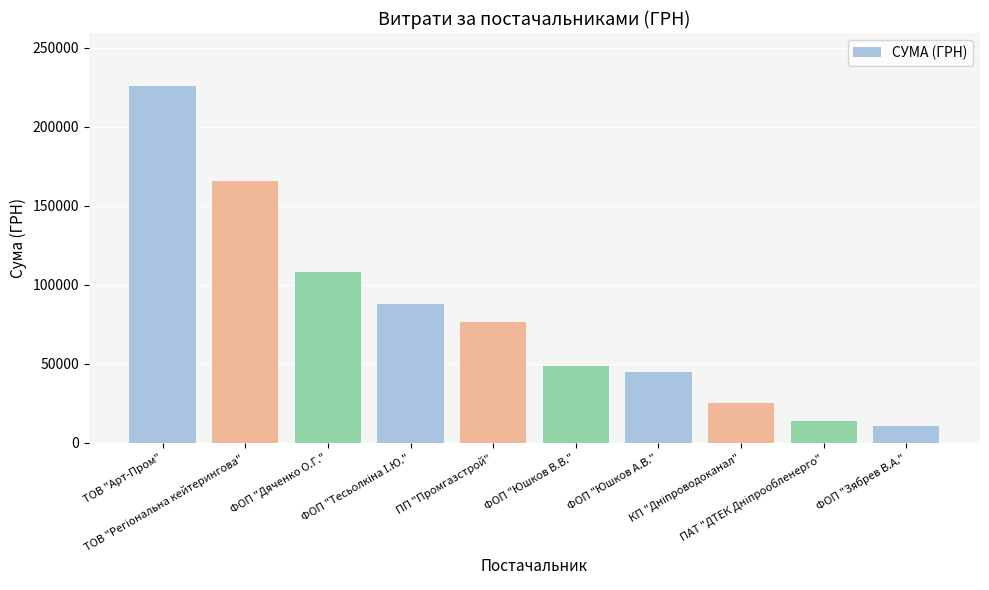

What is the minimum value shown in the chart?

10500.0